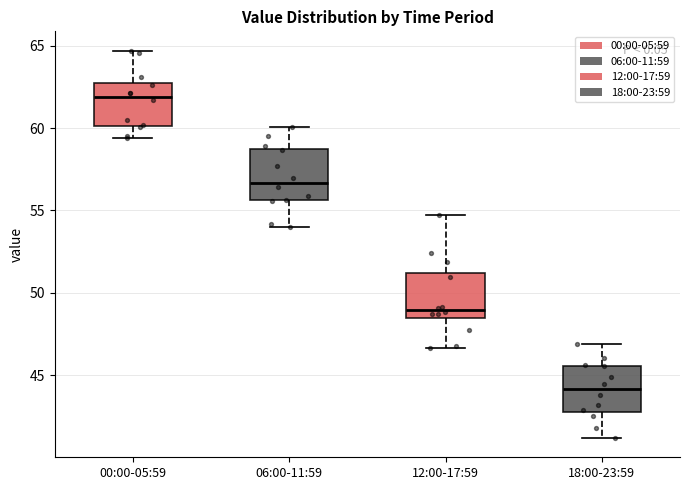

Reading left to right, transcribe this box plot: for each box, give where its median line is, the range the box spans, and where its two whiskers end, as read against the y-axis. The values are not printed on the chart, so give them approximately, as read against the axis.

00:00-05:59: median 62.0, box 60.0 to 62.5, whiskers 59.5 to 64.5
06:00-11:59: median 56.5, box 55.5 to 58.5, whiskers 54.0 to 60.0
12:00-17:59: median 49.0, box 48.5 to 51.0, whiskers 46.5 to 55.0
18:00-23:59: median 44.0, box 43.0 to 45.5, whiskers 41.0 to 47.0